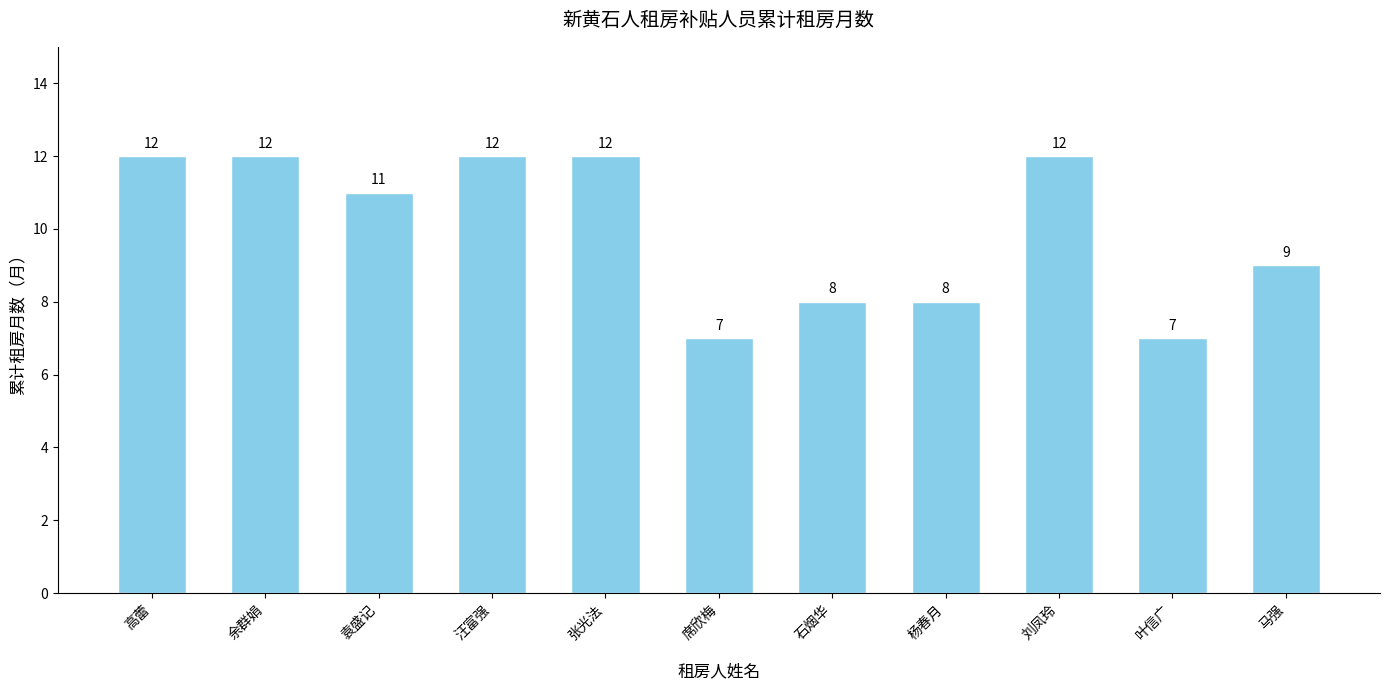

Reading left to right, extract all data points from this chart.

高蕾=12	余群娟=12	袁盛记=11	汪富强=12	张光法=12	席欣梅=7	石烟华=8	杨春月=8	刘凤玲=12	叶信广=7	马强=9